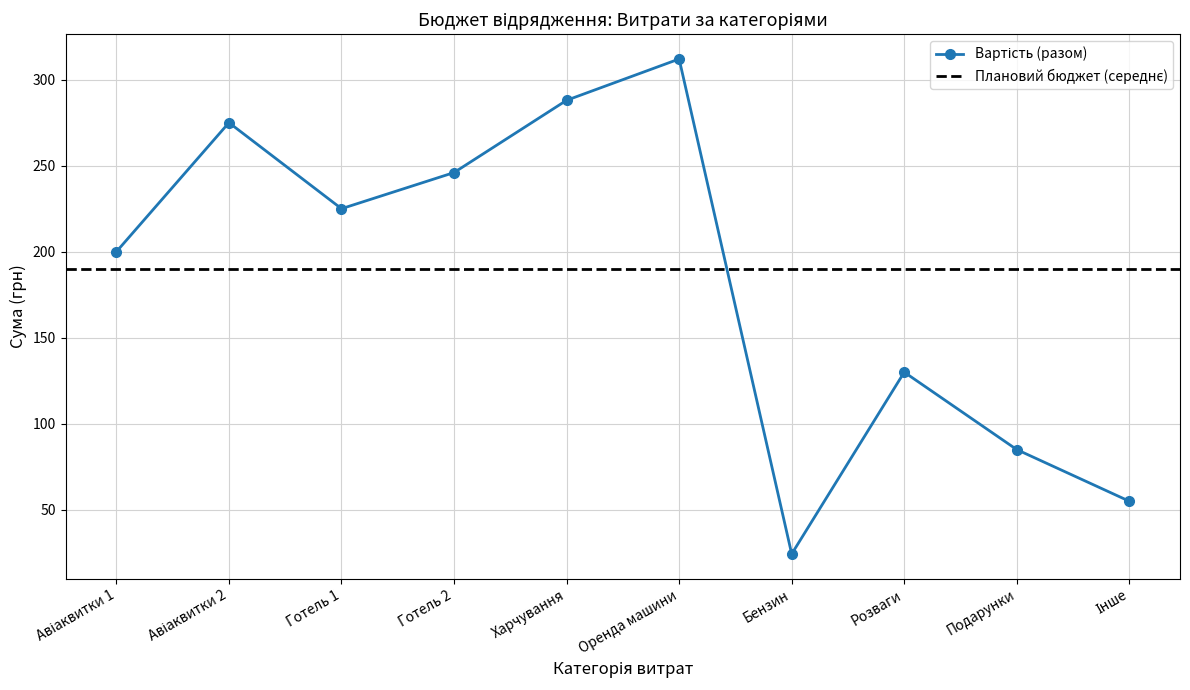

What is the maximum value shown in the chart?

312.0